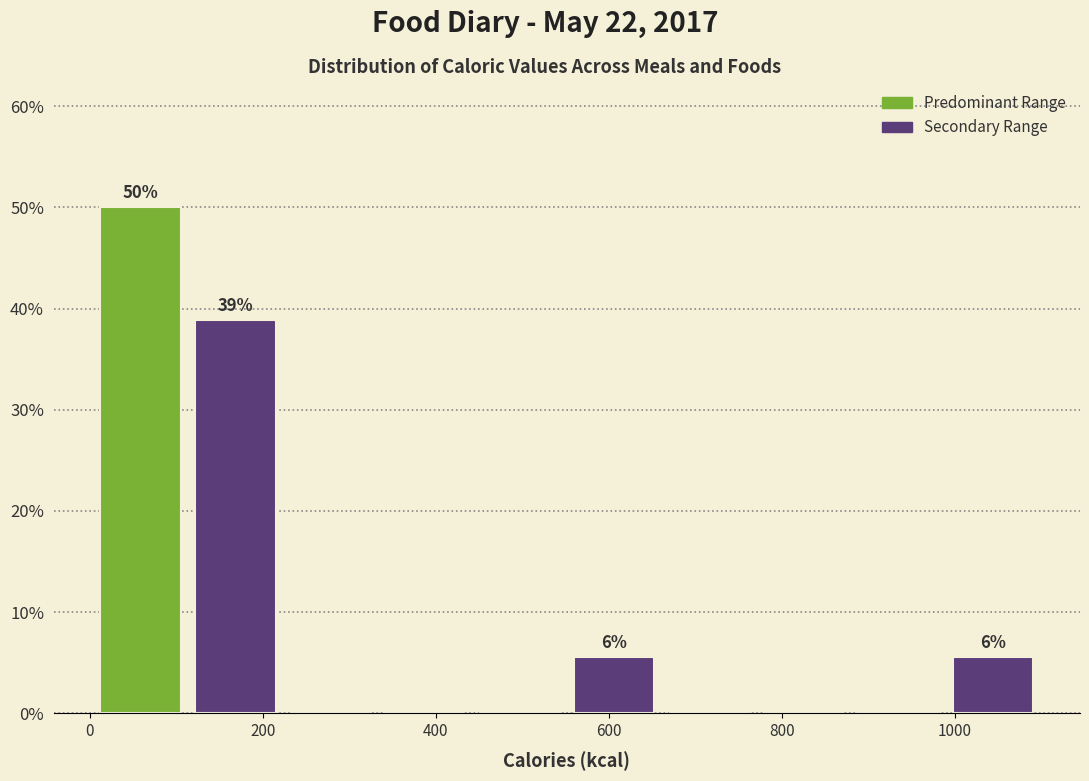

Over which range of the x-axis is the bar tallest?

0 to 120